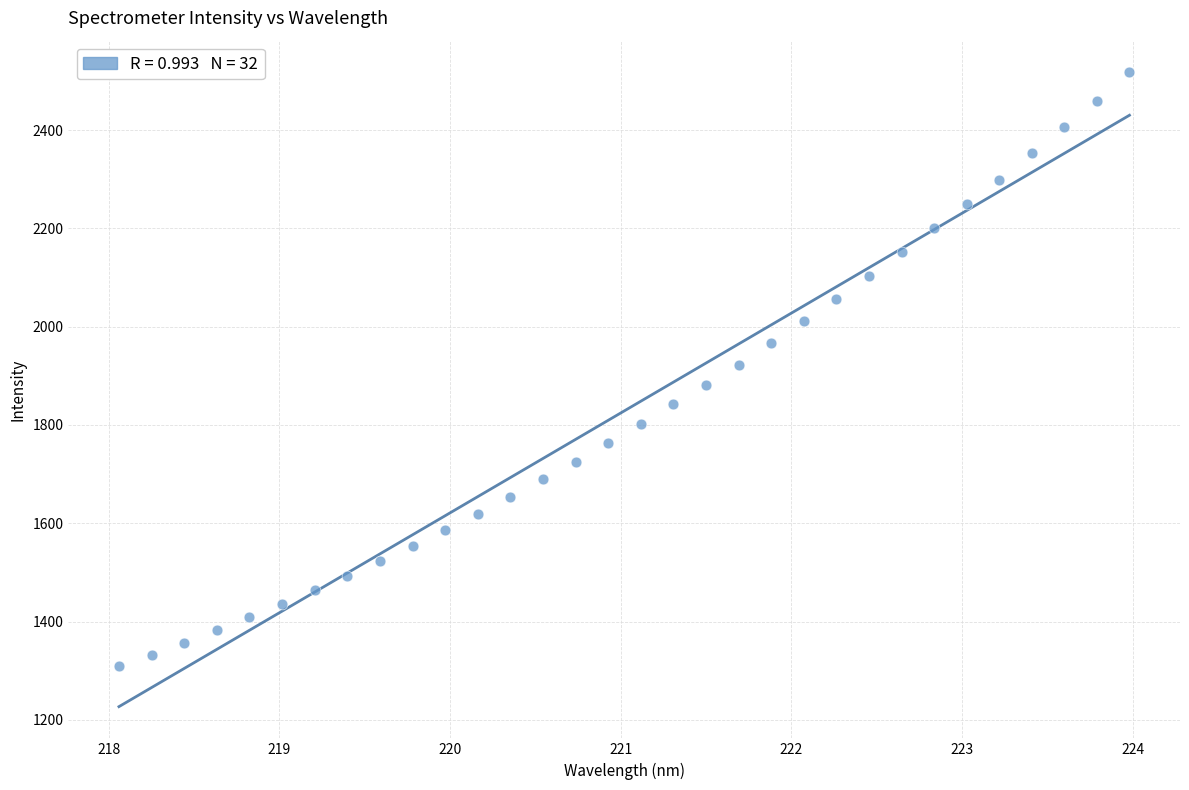

What is the range of Y values (max minus min)?

1207.9